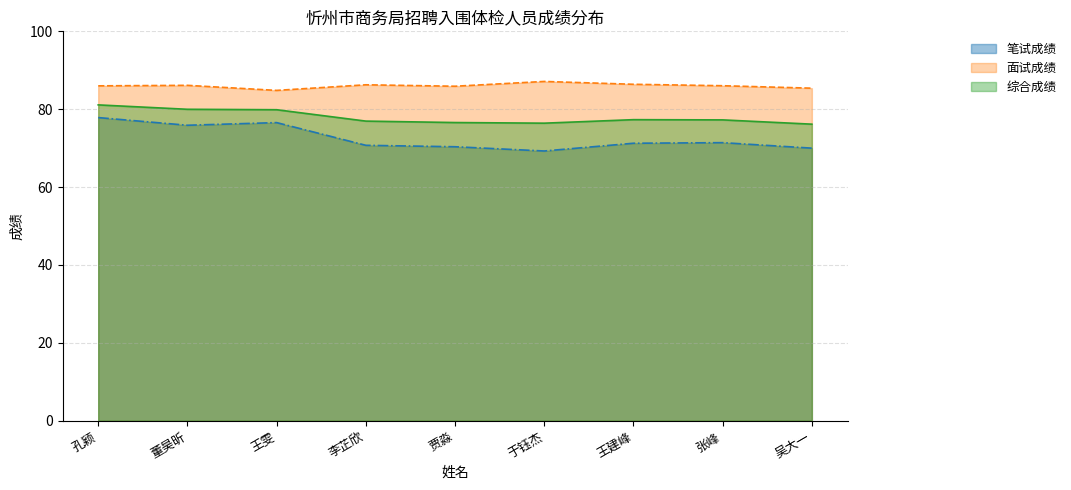

What is the highest value of the 综合成绩 series?

81.1